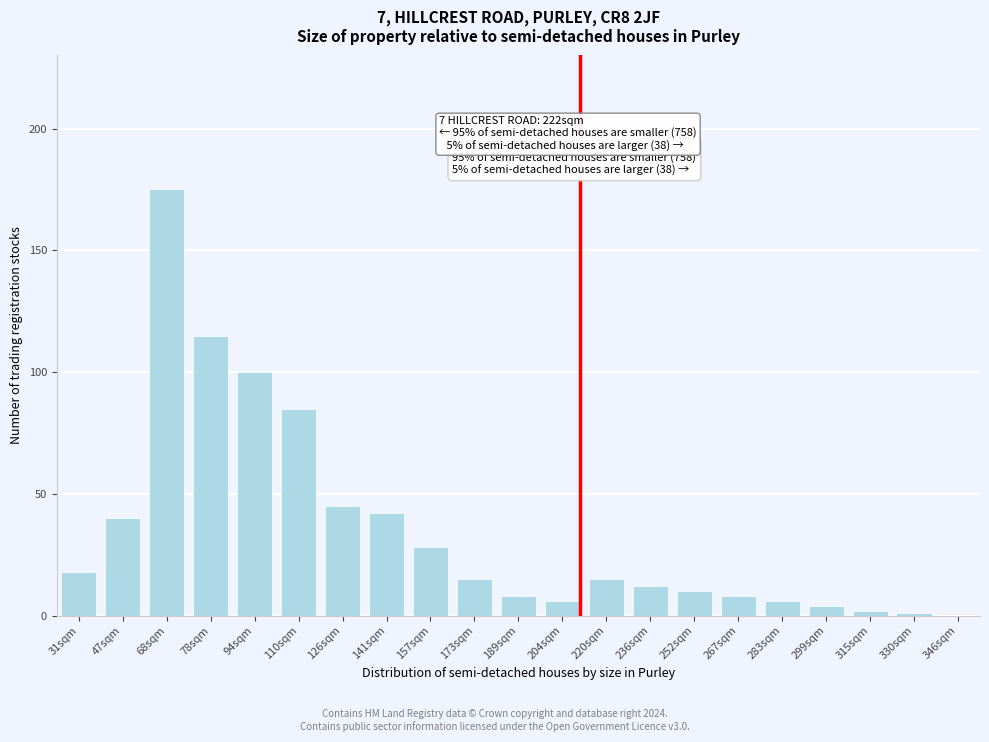

Reading left to right, list all the values displayed in this chart.

31sqm=18	47sqm=40	68sqm=175	78sqm=115	94sqm=100	110sqm=85	126sqm=45	141sqm=42	157sqm=28	173sqm=15	189sqm=8	204sqm=6	220sqm=15	236sqm=12	252sqm=10	267sqm=8	283sqm=6	299sqm=4	315sqm=2	330sqm=1	346sqm=0